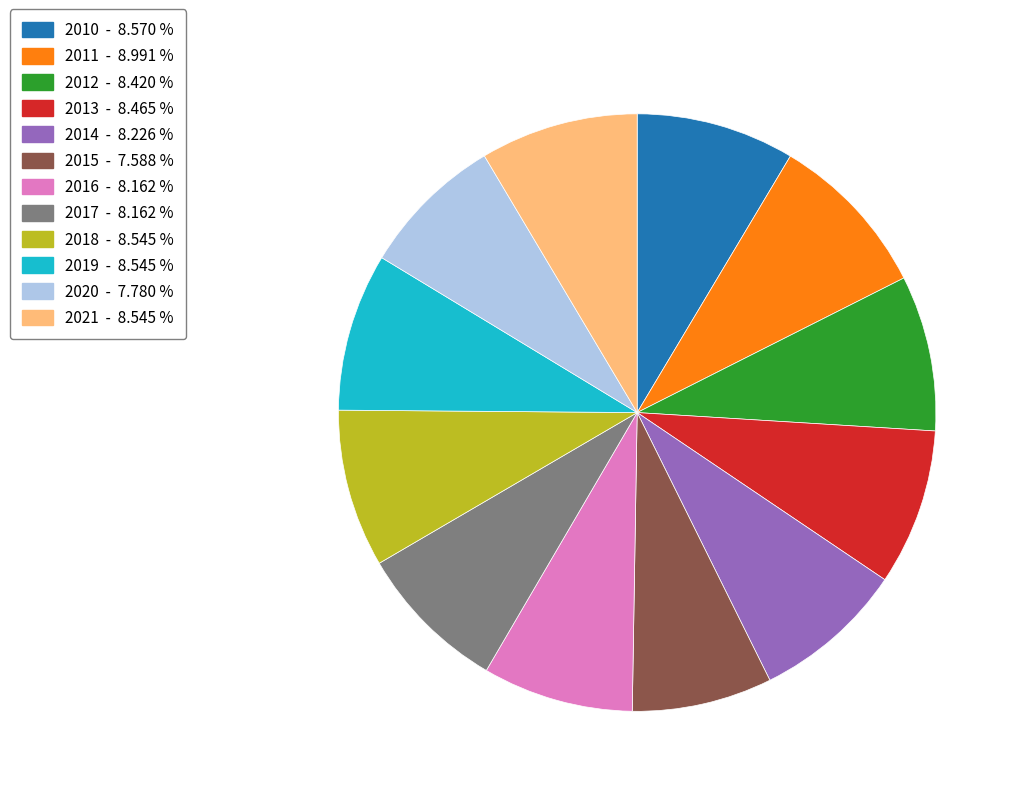

Approximately how many times larger is the value at 2018 compared to 2012?

1.0